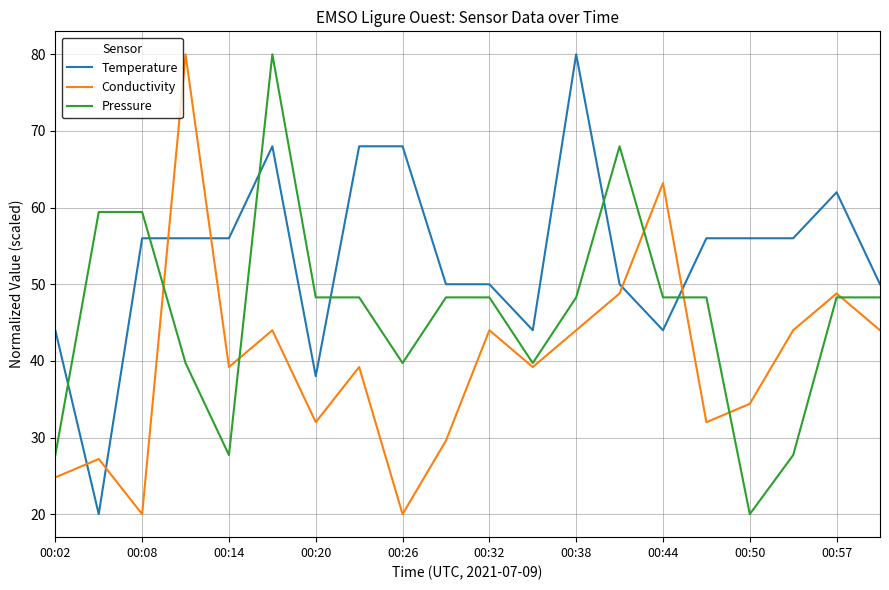

True or false: Temperature has more than 2 points higher than both neighbors.

True